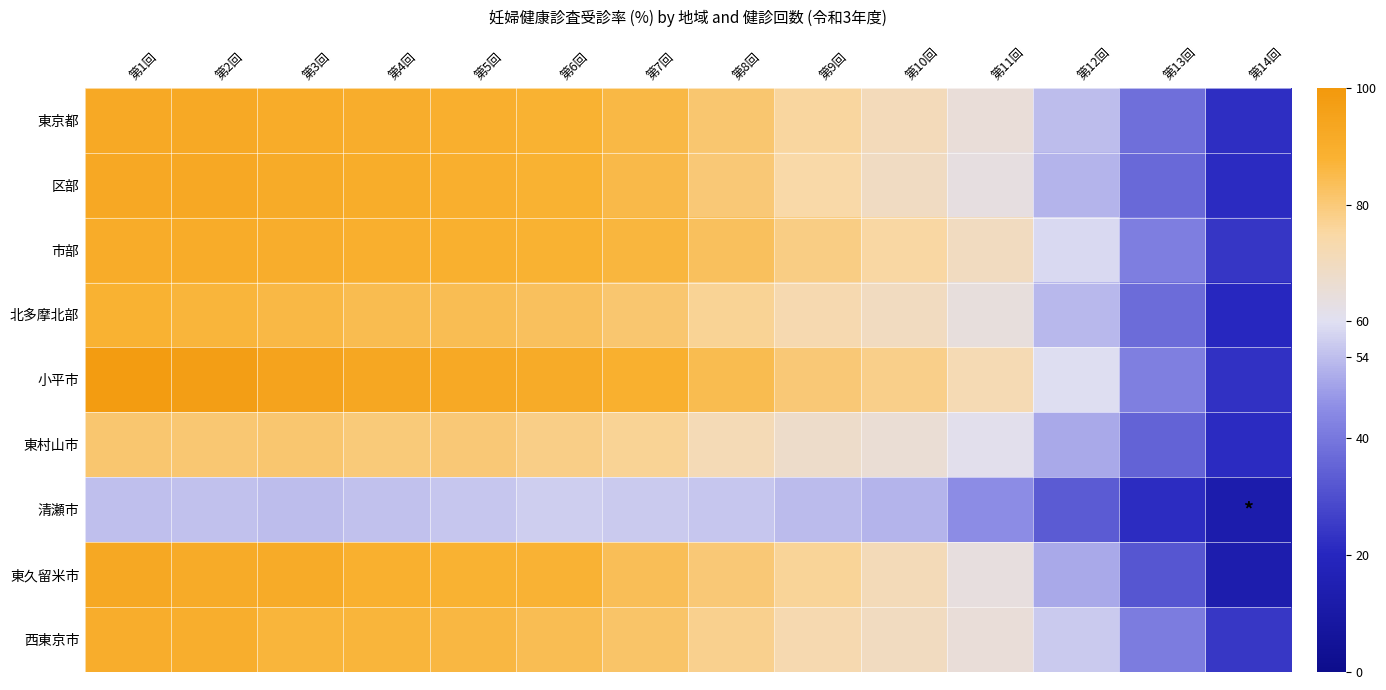

Reading left to right, extract all data points from this chart.

東京都: 第1回=92.0	第2回=91.9	第3回=90.8	第4回=90.1	第5回=89.3	第6回=87.9	第7回=85.6	第8回=81.1	第9回=75.6	第10回=70.9	第11回=65.0	第12回=53.9	第13回=38.0	第14回=21.9
区部: 第1回=92.3	第2回=92.2	第3回=91.1	第4回=90.4	第5回=89.3	第6回=87.9	第7回=85.3	第8回=80.4	第9回=74.5	第10回=69.4	第11回=63.4	第12回=52.2	第13回=36.7	第14回=21.2
市部: 第1回=91.0	第2回=90.9	第3回=90.0	第4回=89.3	第5回=88.9	第6回=88.1	第7回=86.6	第8回=83.0	第9回=78.9	第10回=75.3	第11回=69.9	第12回=58.7	第13回=41.7	第14回=23.9
北多摩北部: 第1回=87.9	第2回=87.1	第3回=85.8	第4回=84.7	第5回=84.3	第6回=83.1	第7回=80.9	第8回=76.8	第9回=72.8	第10回=69.9	第11回=64.4	第12回=53.0	第13回=37.2	第14回=20.6
小平市: 第1回=98.3	第2回=97.0	第3回=94.9	第4回=93.2	第5回=92.1	第6回=91.1	第7回=88.9	第8回=84.6	第9回=80.4	第10回=77.9	第11回=72.2	第12回=59.7	第13回=41.9	第14回=22.8
東村山市: 第1回=81.0	第2回=80.7	第3回=81.1	第4回=79.8	第5回=80.2	第6回=78.3	第7回=76.8	第8回=71.8	第9回=67.7	第10回=65.7	第11回=61.1	第12回=50.1	第13回=34.9	第14回=21.1
清瀬市: 第1回=54.0	第2回=54.3	第3回=53.8	第4回=54.5	第5回=55.3	第6回=57.0	第7回=56.2	第8回=55.3	第9回=53.5	第10回=52.3	第11回=45.0	第12回=33.0	第13回=21.5	第14回=12.7
東久留米市: 第1回=92.9	第2回=91.4	第3回=91.2	第4回=88.9	第5回=88.2	第6回=87.6	第7回=83.9	第8回=80.1	第9回=76.2	第10回=71.2	第11回=63.7	第12回=50.1	第13回=32.0	第14回=13.1
西東京市: 第1回=89.9	第2回=89.6	第3回=87.0	第4回=86.9	第5回=86.1	第6回=84.1	第7回=81.7	第8回=77.4	第9回=73.0	第10回=69.6	第11回=65.0	第12回=55.9	第13回=41.3	第14回=24.3